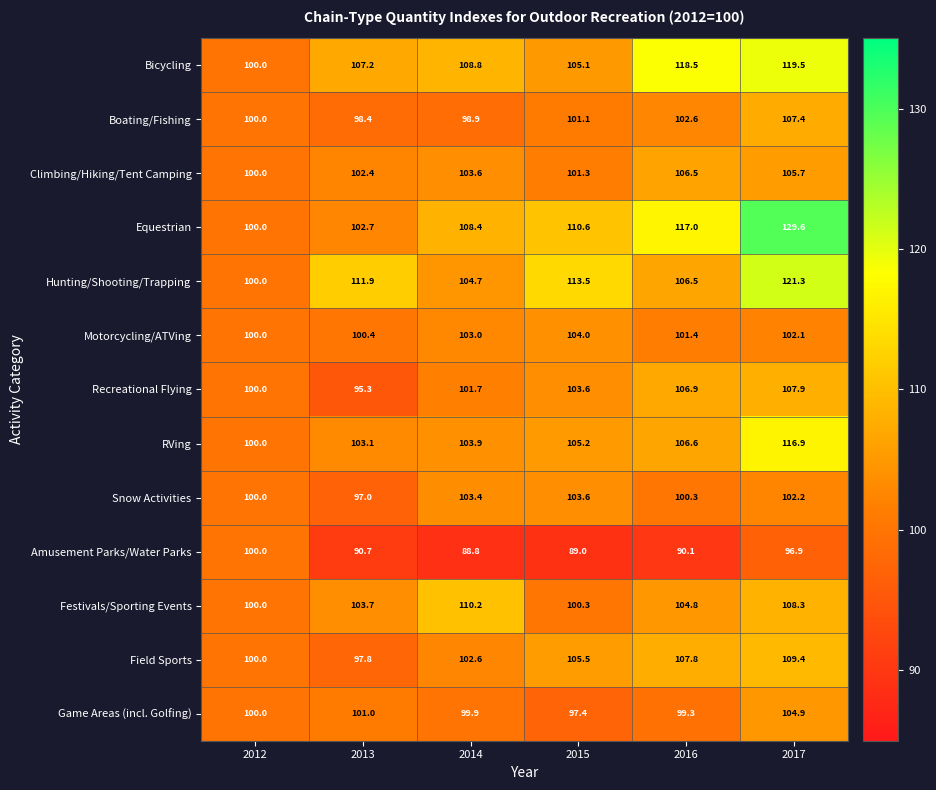

At which category is the sum across all series the highest?

2017